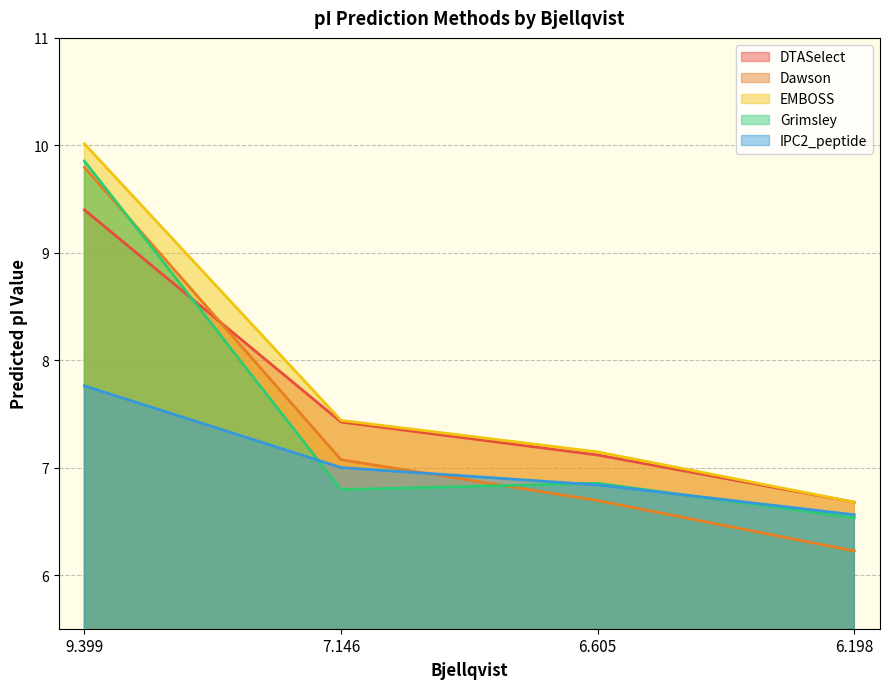

Which label corresponds to the largest value in the chart?

9.399